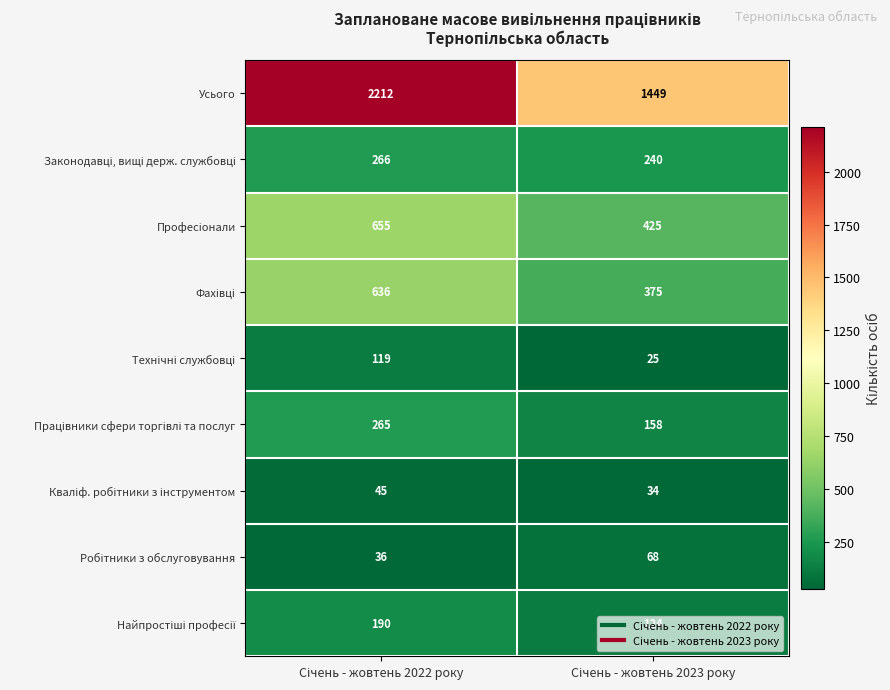

Which series has the largest range (max minus min)?

Усього